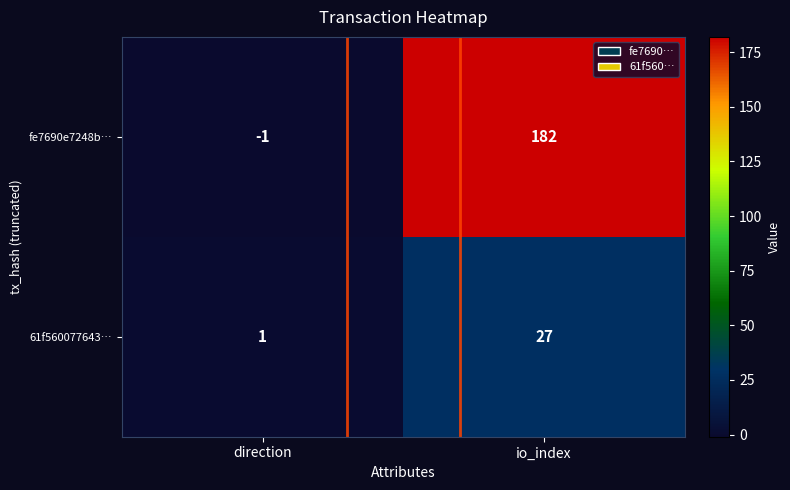

How many positive values does the fe7690e7248b… series have?

1